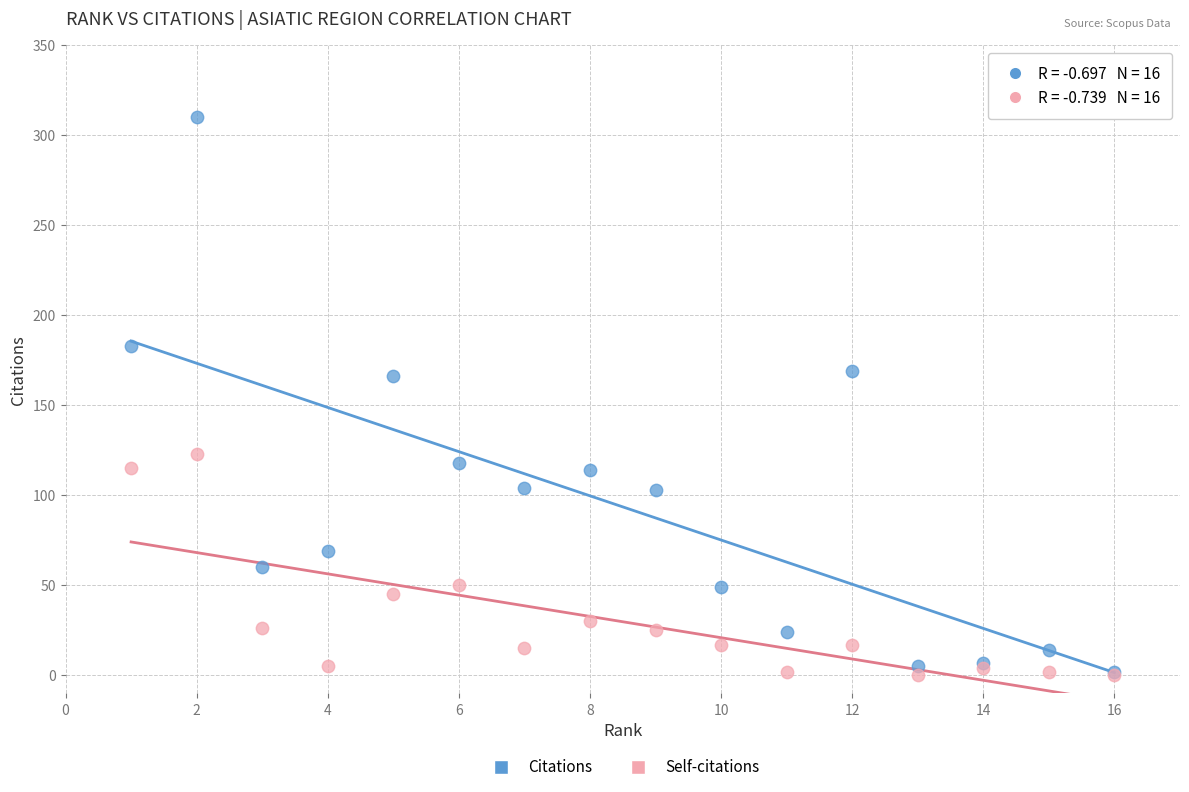

Which series has the largest Y range (max minus min)?

Citations